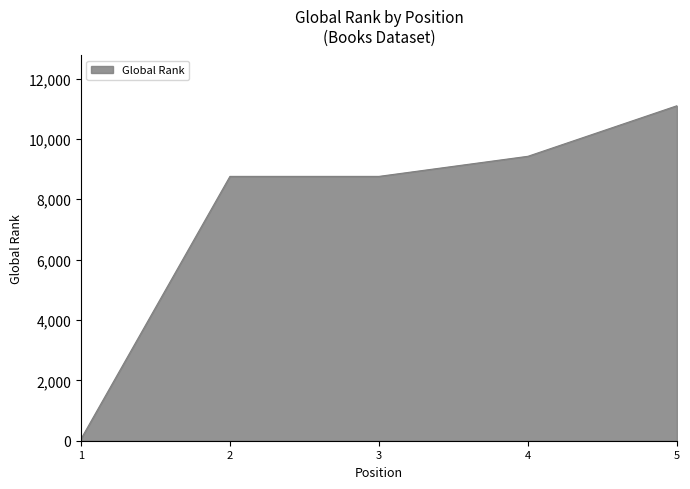

True or false: the data shows 2867 at 5.

False